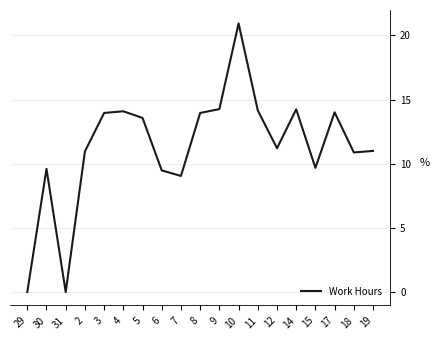

What is the sum of the values at 30 and 14?

23.8